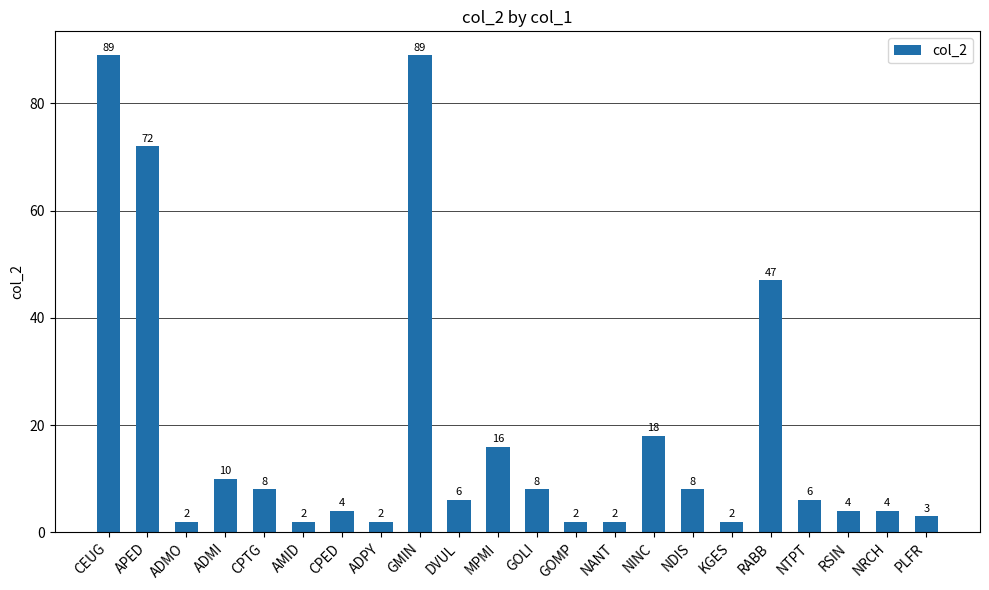

What position from the right is NANT?

9